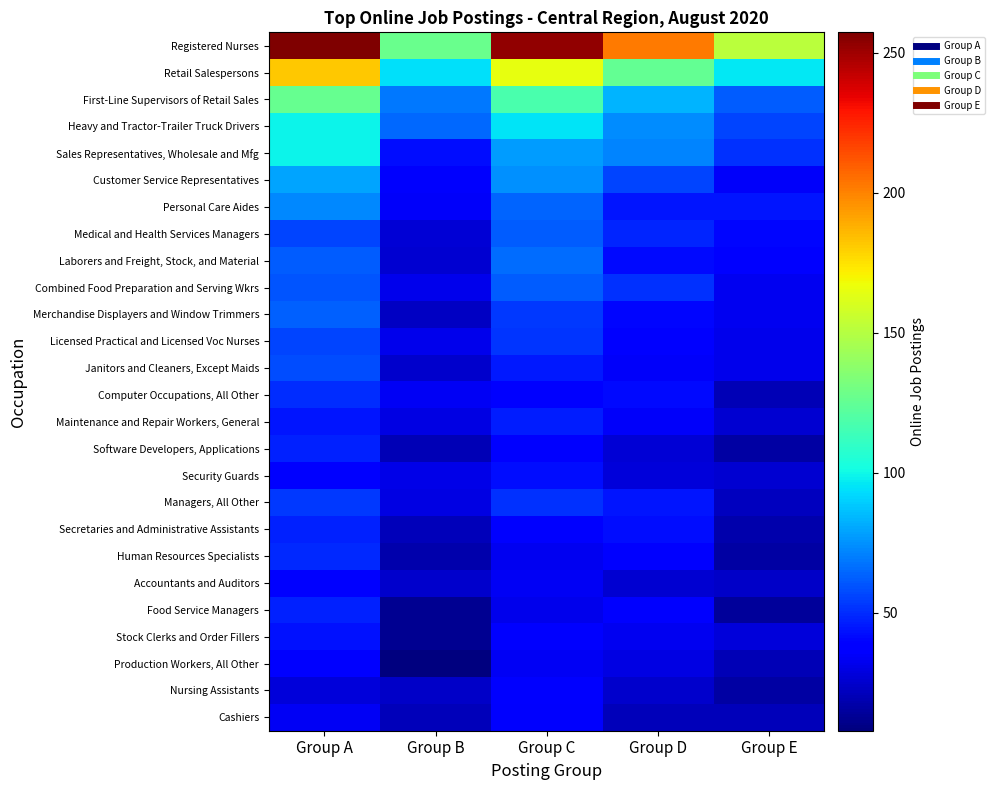

Between Group C and Group D, which is larger?

Group C